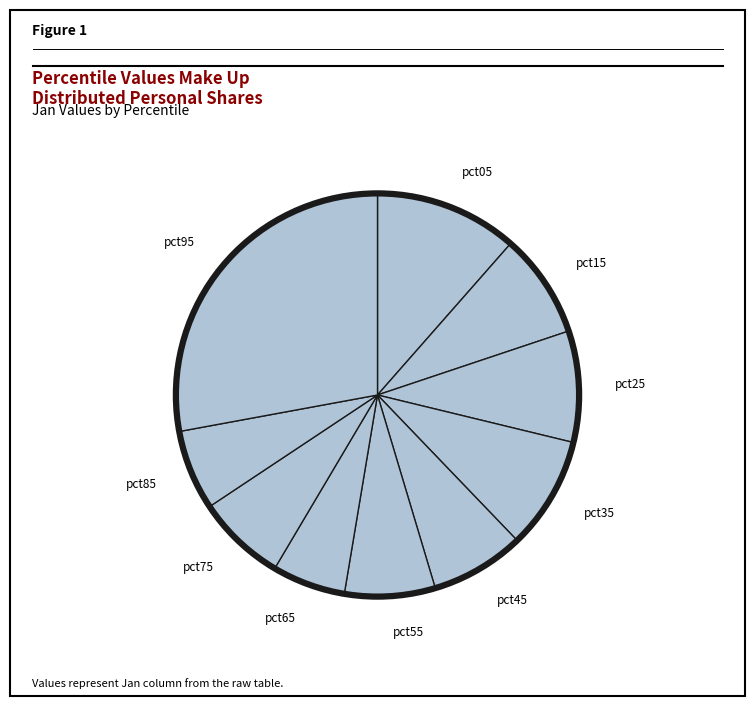

Is there a majority slice in this chart?

No